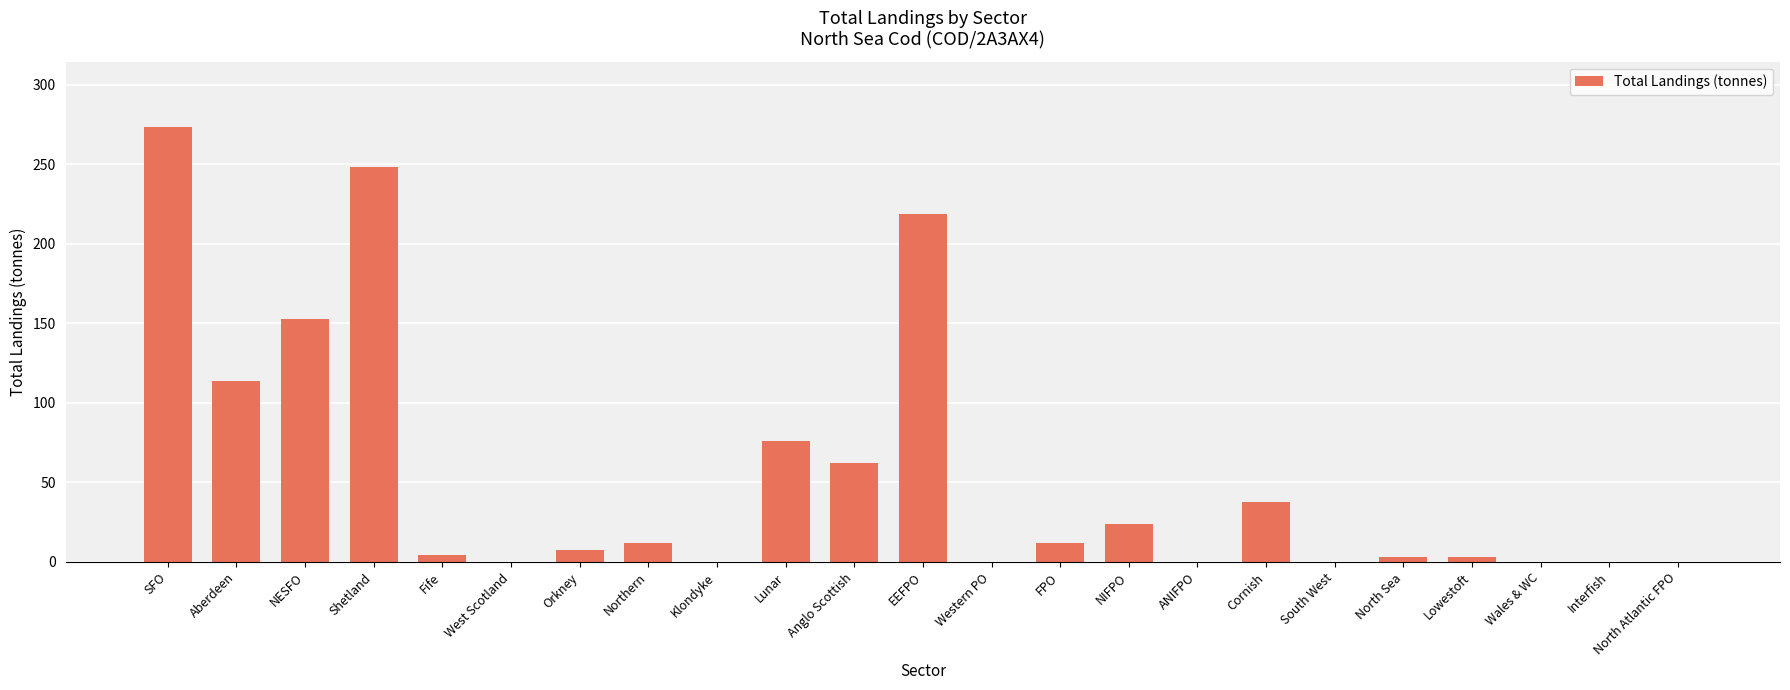

What is the maximum value shown in the chart?

273.4